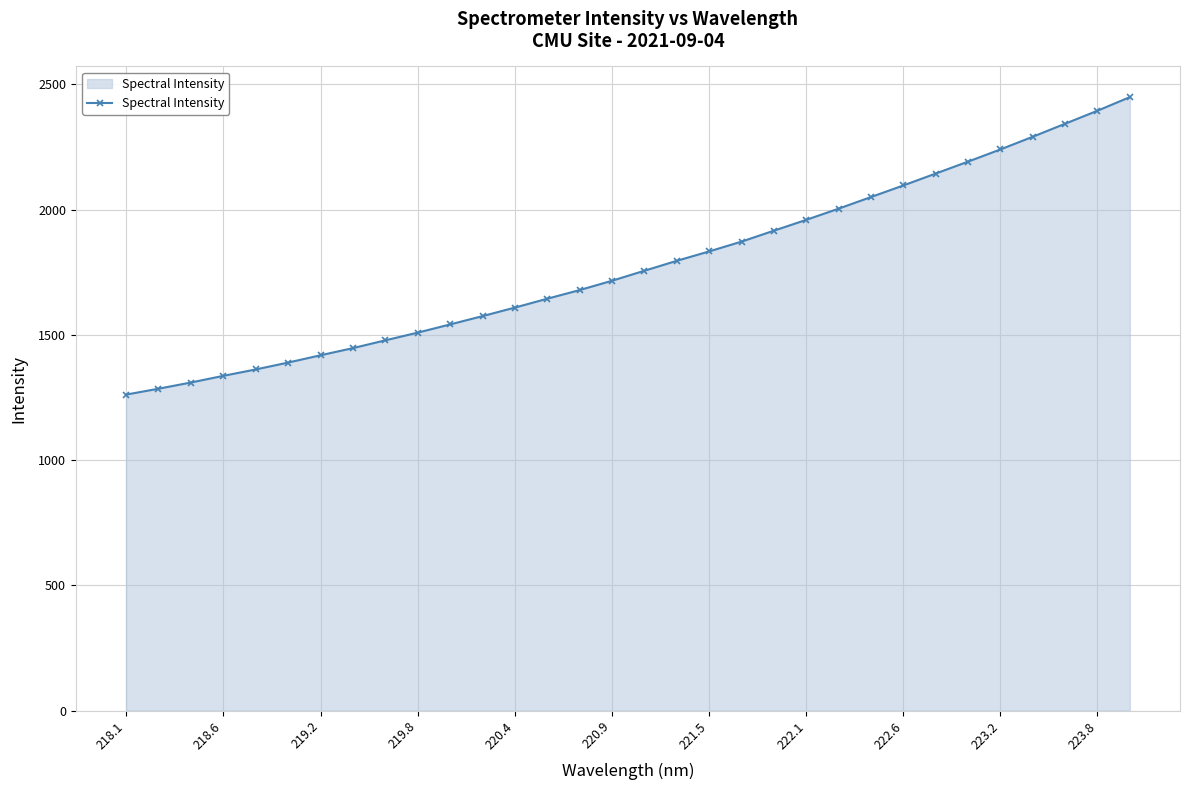

What is the maximum value shown in the chart?

2449.2